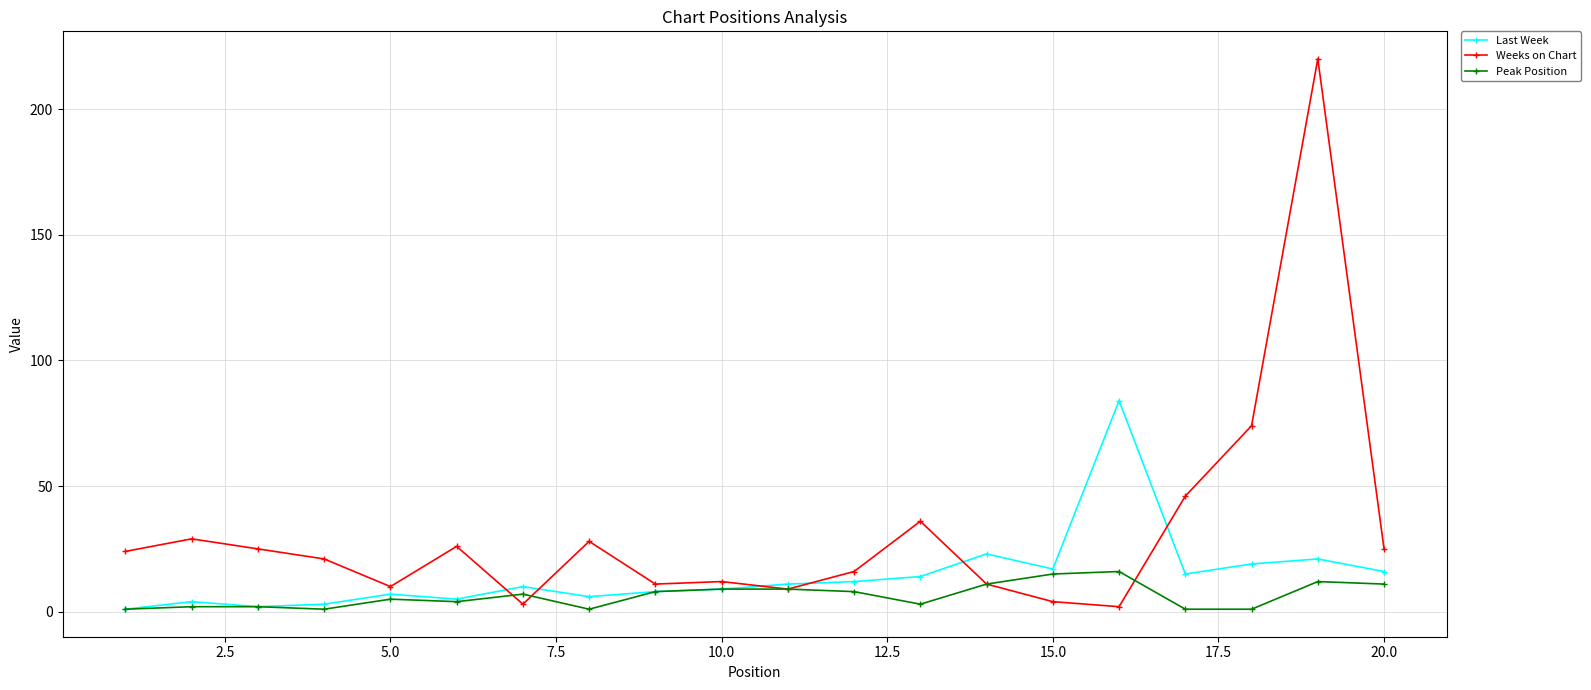

Which series has the largest total across all categories?

Weeks on Chart